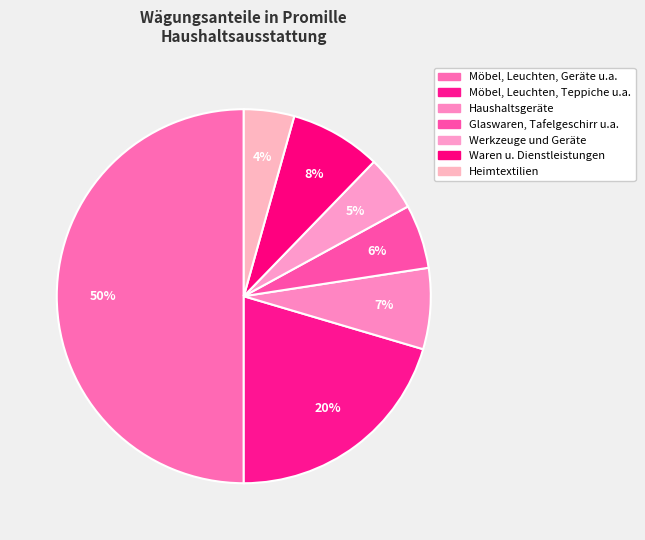

What percentage is the Möbel, Leuchten, Geräte u.a. slice, to the nearest percent?

50%